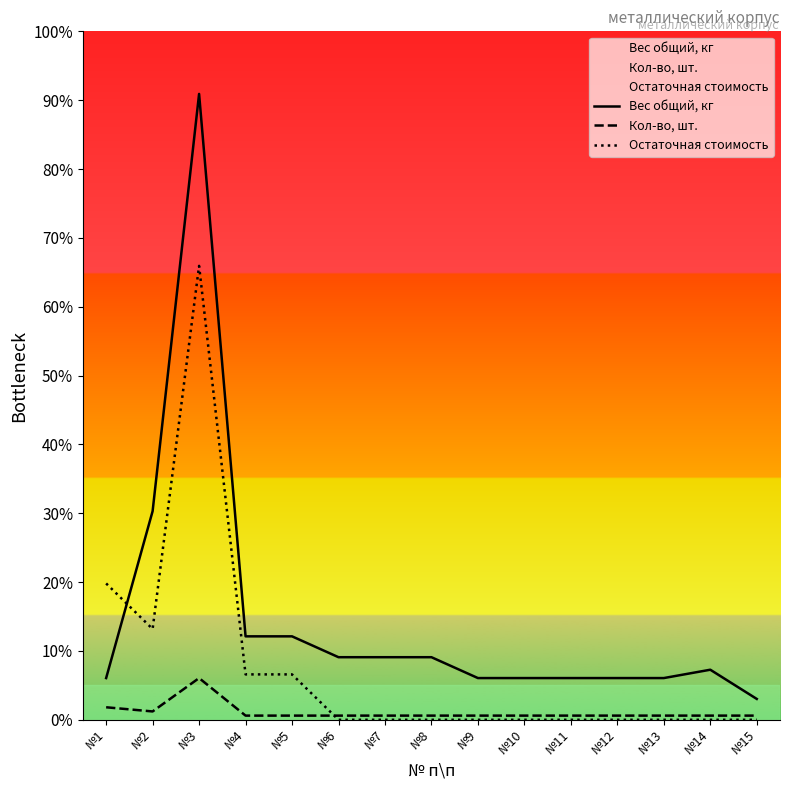

At which category is the sum across all series the highest?

№3